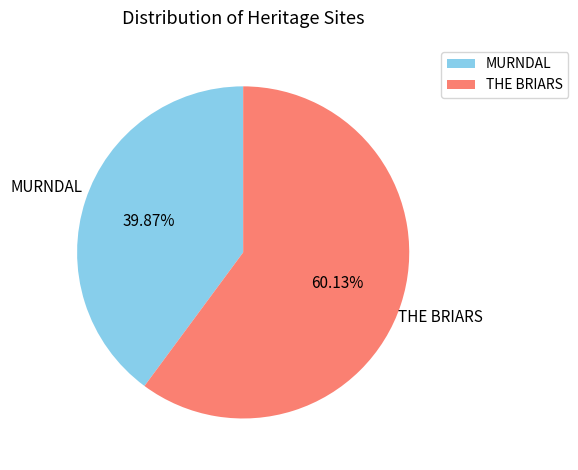

To the nearest percent, what percentage of the pie is MURNDAL?

40%